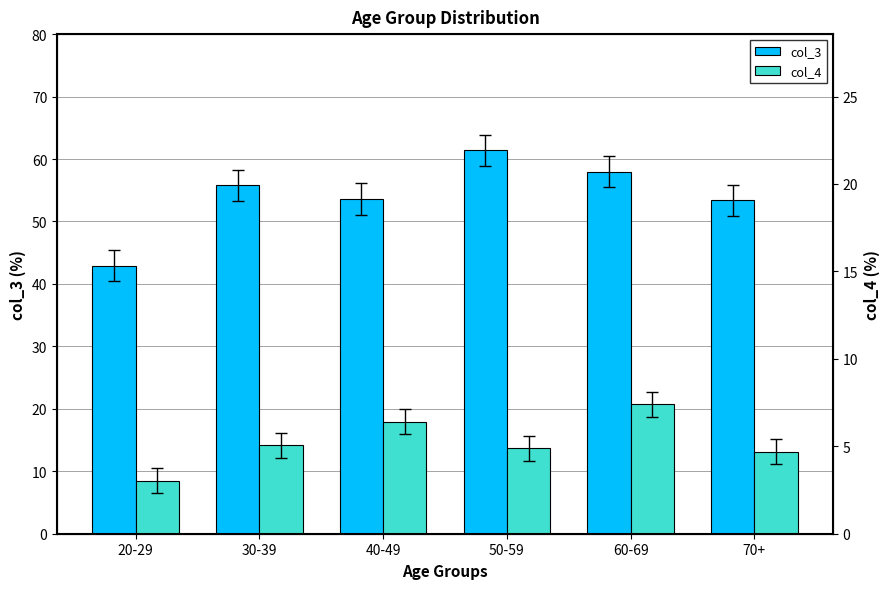

Reading left to right, extract all data points from this chart.

col_3: 42.9	55.8	53.6	61.4	58.0	53.4
col_4: 8.5	14.2	17.9	13.7	20.7	13.1